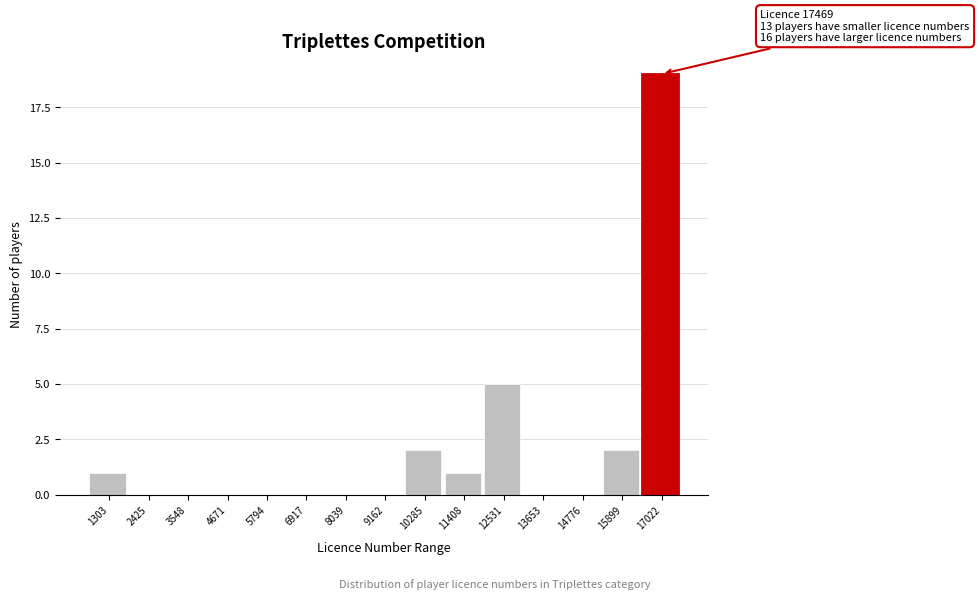

Reading left to right, transcribe all the data shown in this chart.

1303=1	2425=0	3548=0	4671=0	5794=0	6917=0	8039=0	9162=0	10285=2	11408=1	12531=5	13653=0	14776=0	15899=2	17022=19